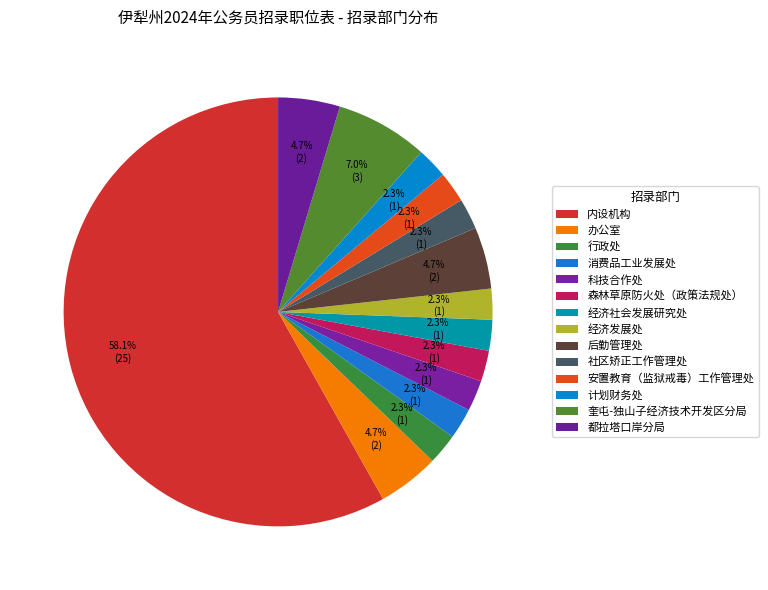

What is the majority slice?

内设机构